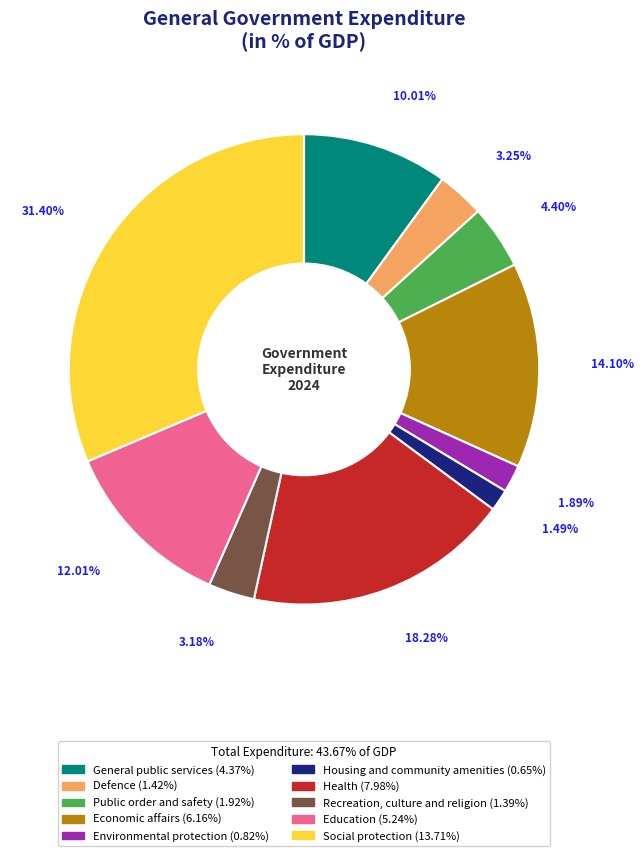

Rank the categories by value from highest to lowest.

Social protection, Health, Economic affairs, Education, General public services, Public order and safety, Defence, Recreation, culture and religion, Environmental protection, Housing and community amenities